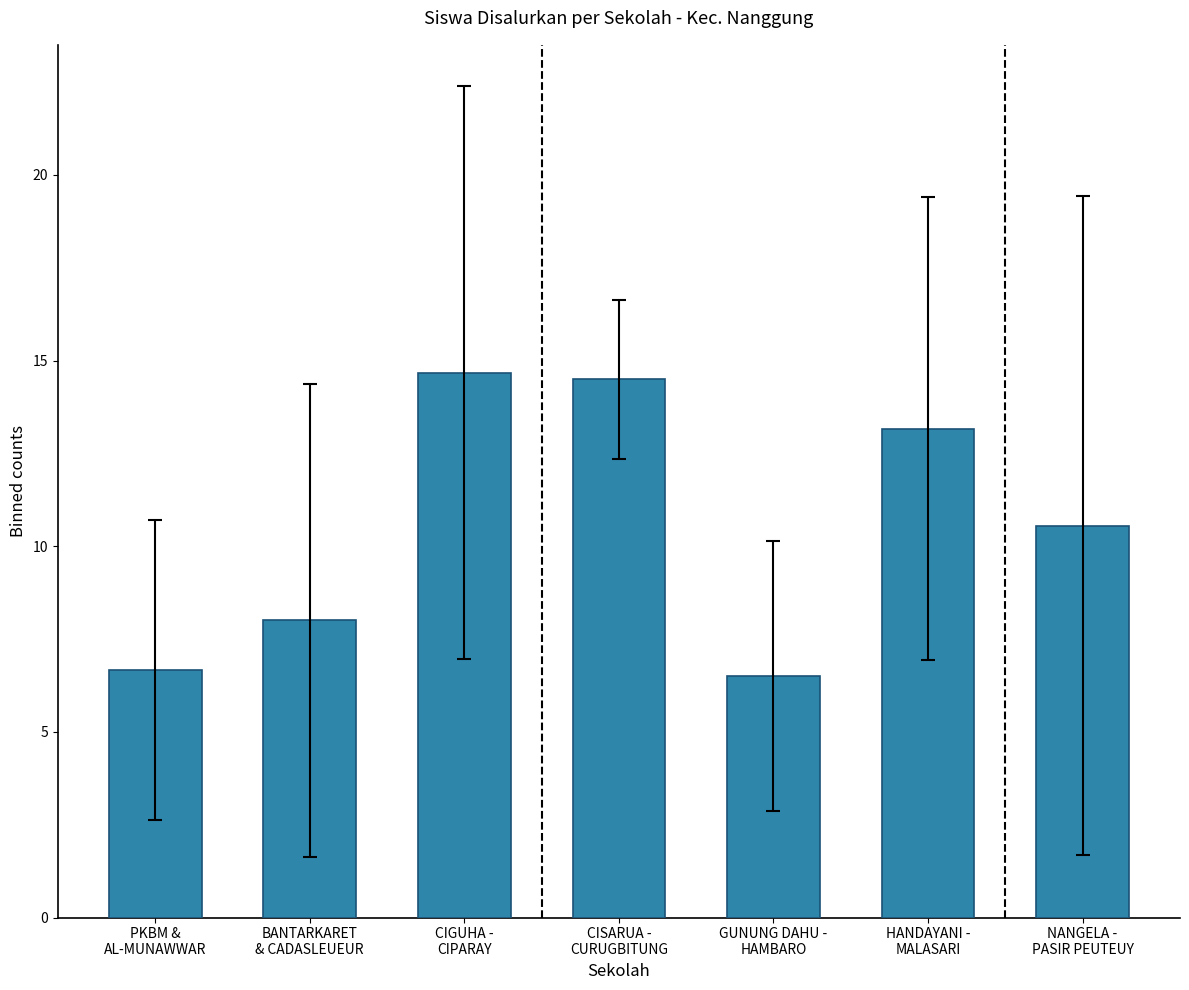

Are the bars grouped side by side (vs. stacked)?

No